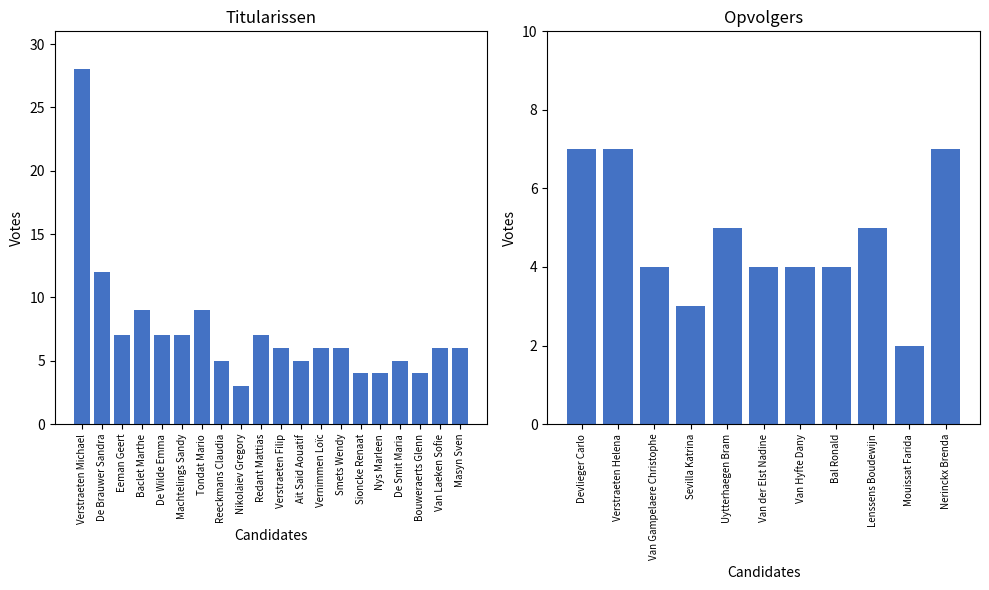

What is the label of the 20th bar from the right?

Verstraeten Michael